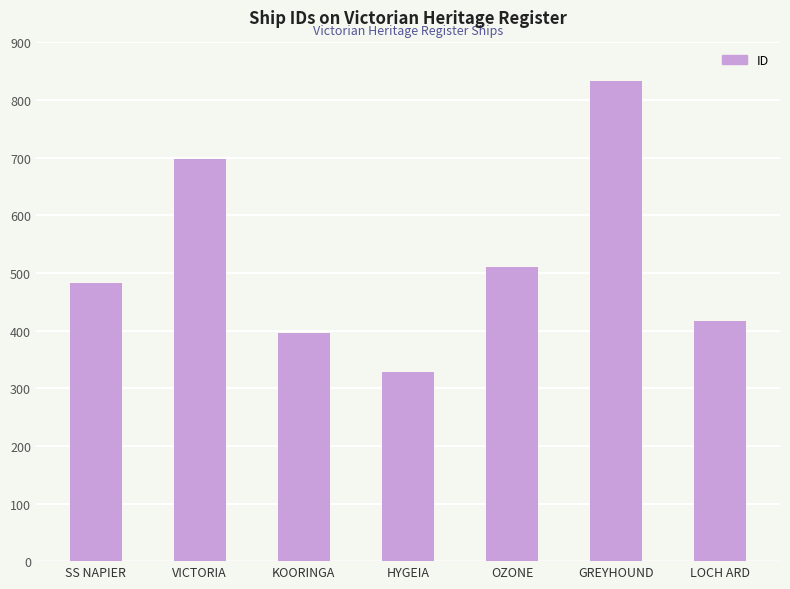

What position from the left is VICTORIA?

2